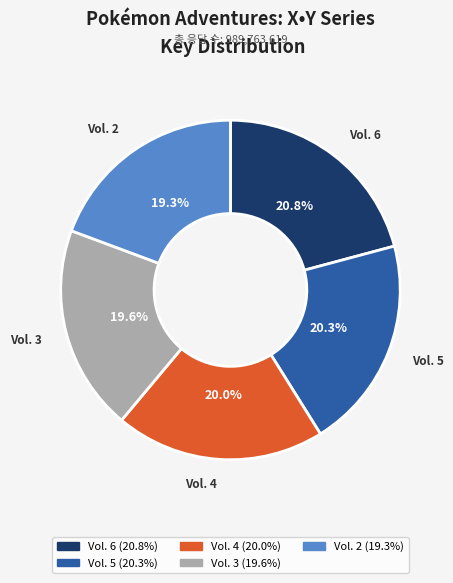

Combined, what portion of the pie is Vol. 4 and Vol. 6?

40.8%